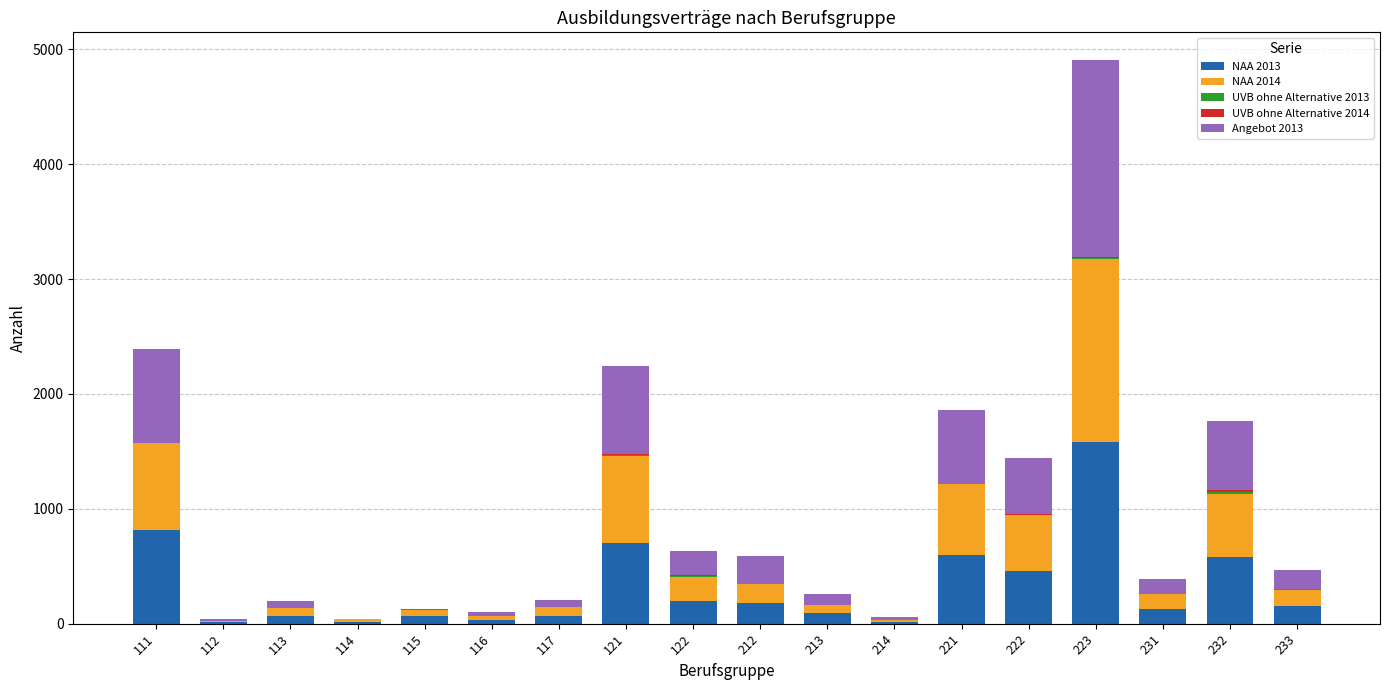

At which label does NAA 2013 reach its peak?

223